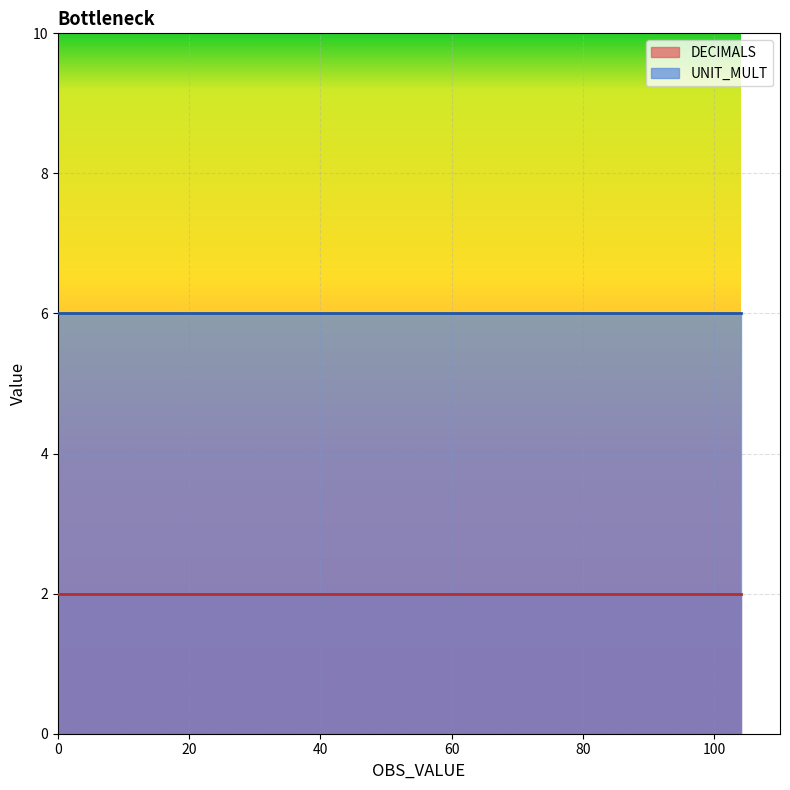

Reading left to right, what are all the values shown in this chart?

DECIMALS: 2	2	2	2	2	2	2	2	2	2	2	2	2	2	2	2	2	2	2	2
UNIT_MULT: 6	6	6	6	6	6	6	6	6	6	6	6	6	6	6	6	6	6	6	6